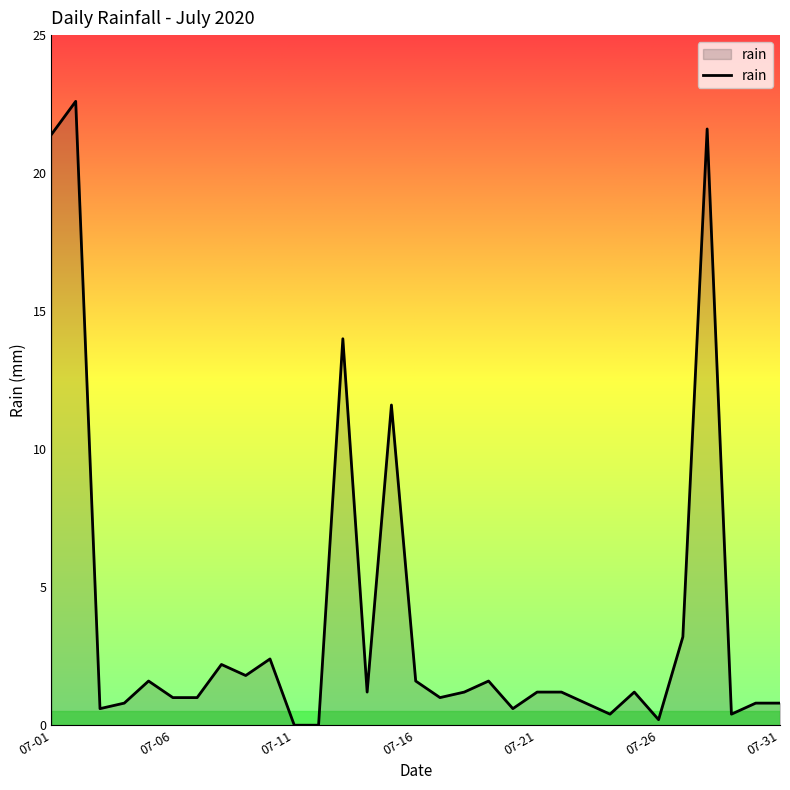

What is the greatest value displayed?

22.6